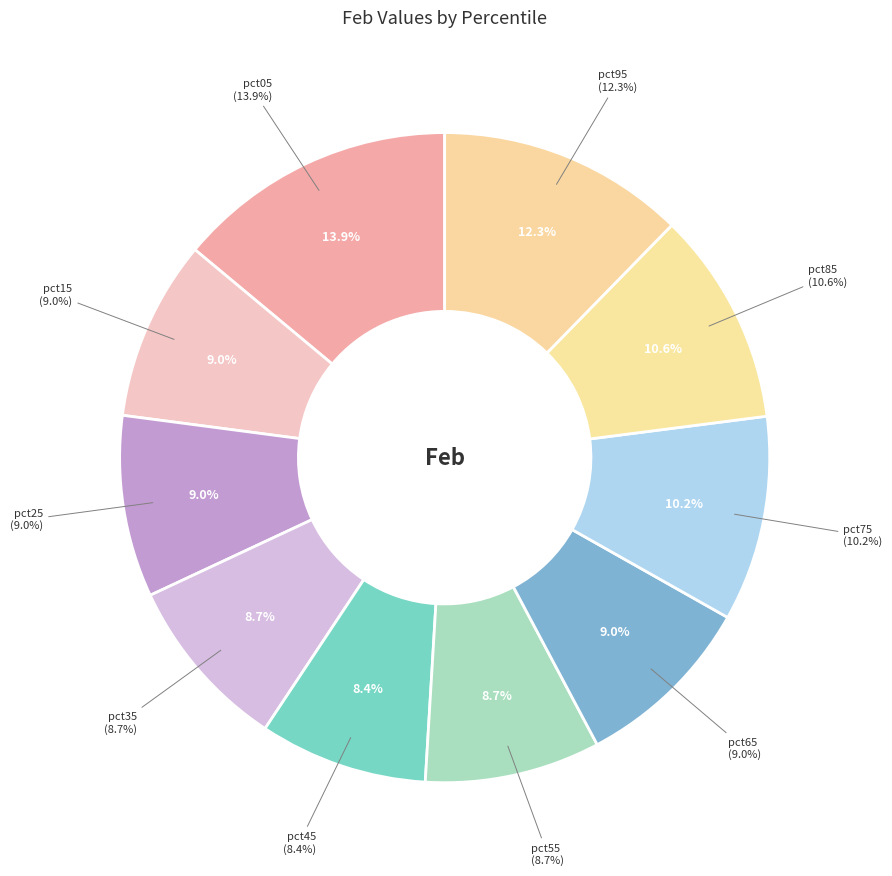

What is the change in value from pct05 to pct85?

-0.3